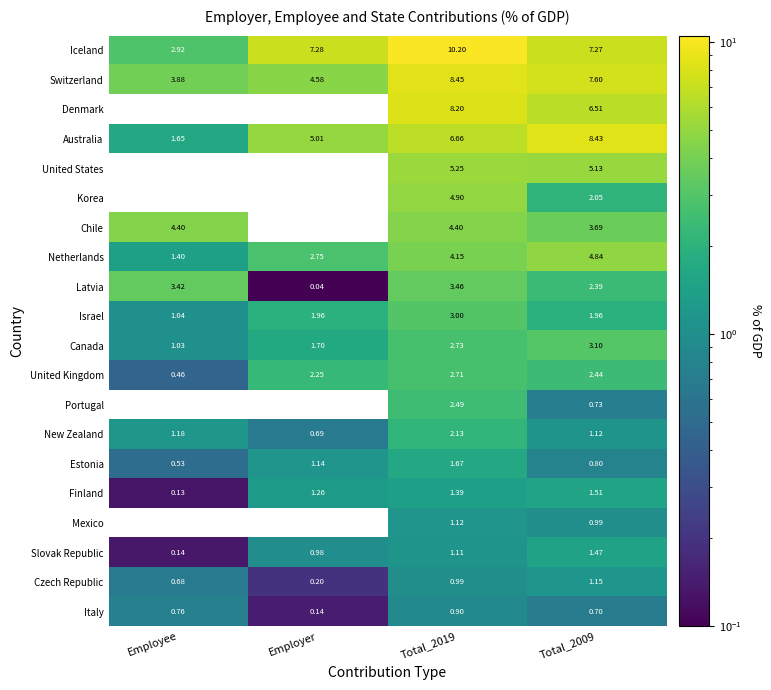

Is the value of Mexico at Total_2009 greater than the value of Slovak Republic at Total_2009?

No